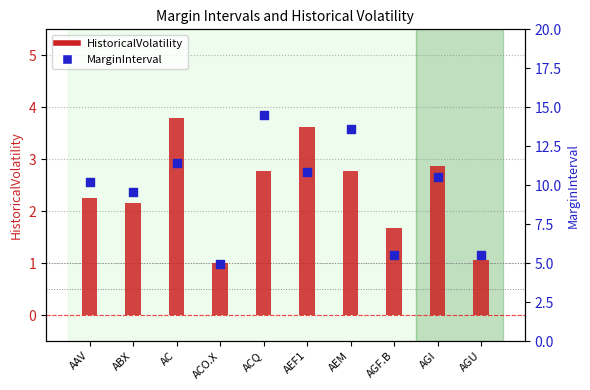

Which series has the largest total across all categories?

MarginInterval